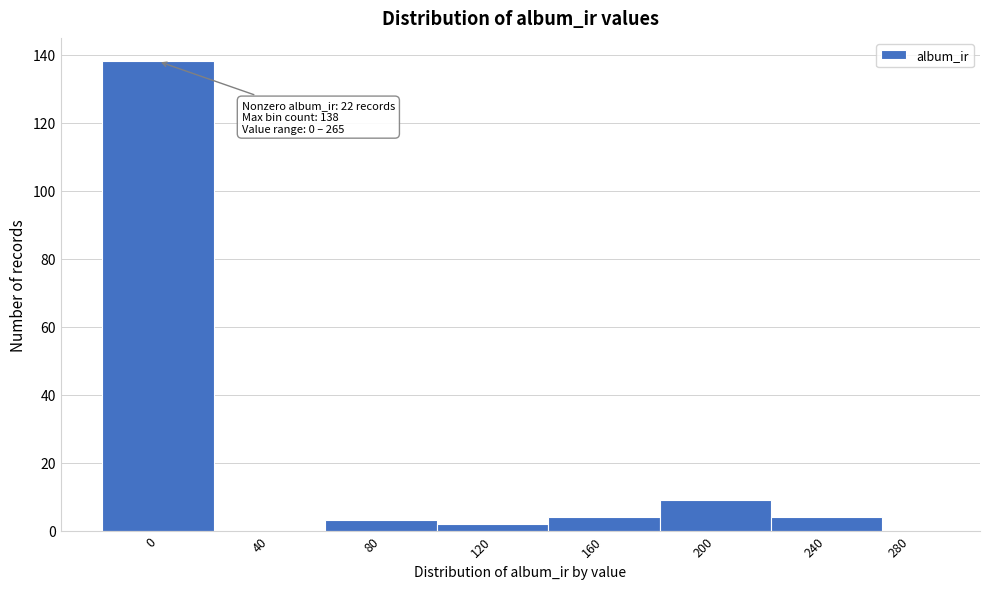

Reading right to left, what are all the values shown in this chart?

280=0	240=4	200=9	160=4	120=2	80=3	40=0	0=138